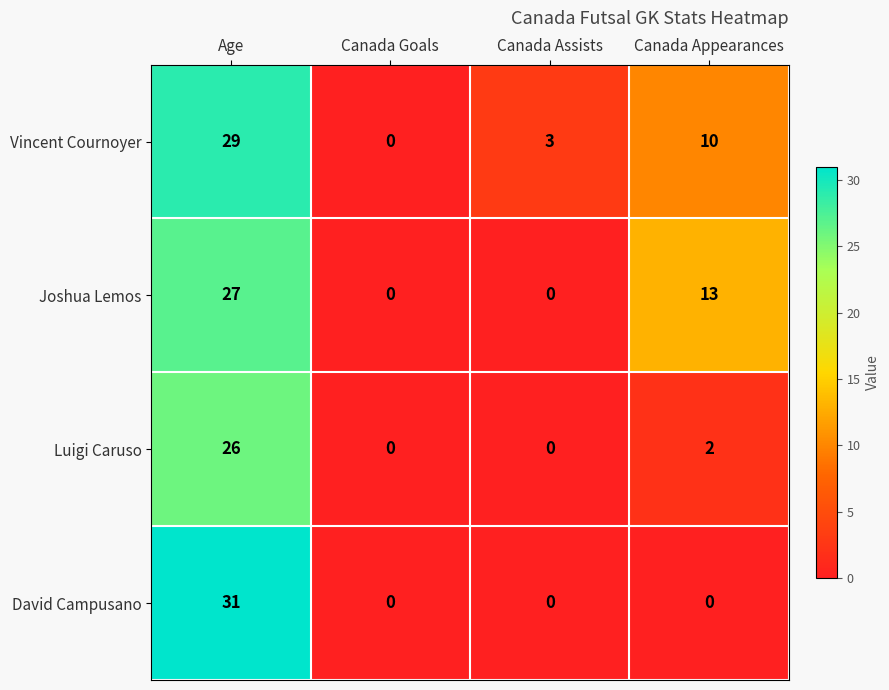

True or false: David Campusano has a value of 51 at Age.

False